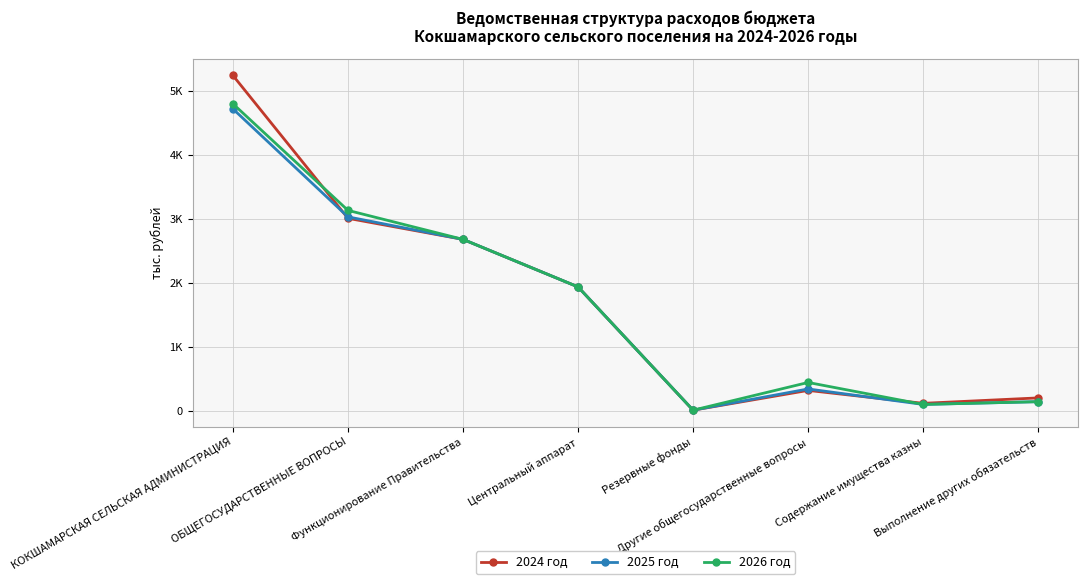

True or false: 2026 год and 2025 год cross at least once.

False